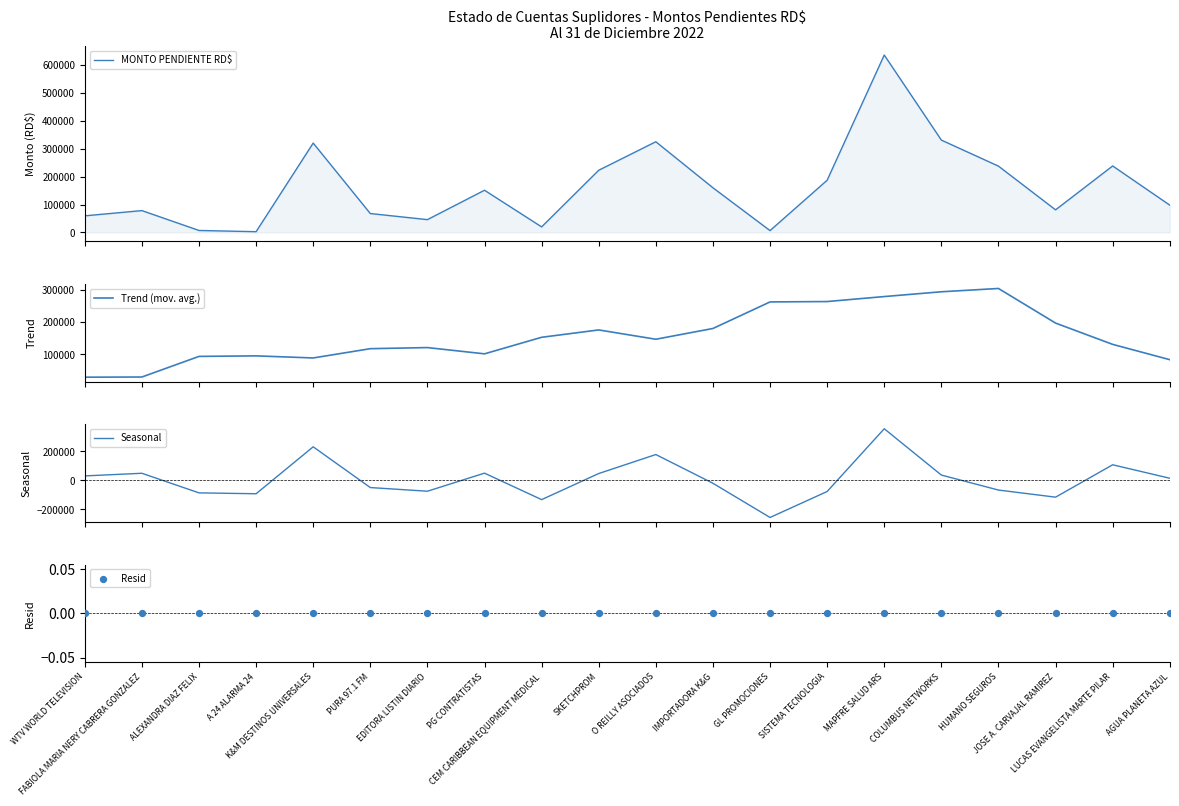

Is the value of Seasonal at EDITORA LISTIN DIARIO greater than the value of Trend (mov. avg.) at ALEXANDRA DIAZ FELIX?

No